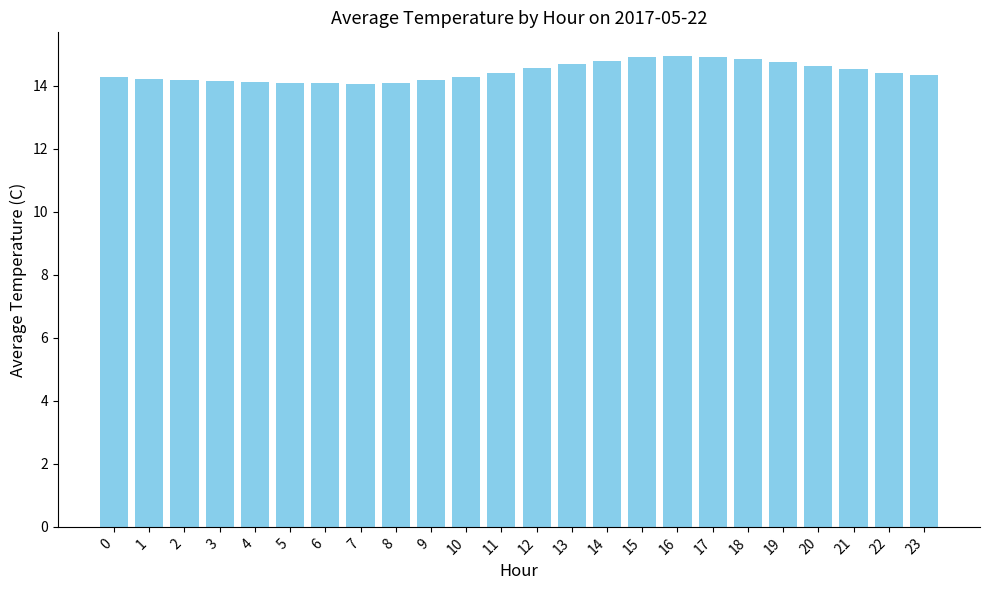

Which has a higher value, 18 or 1?

18